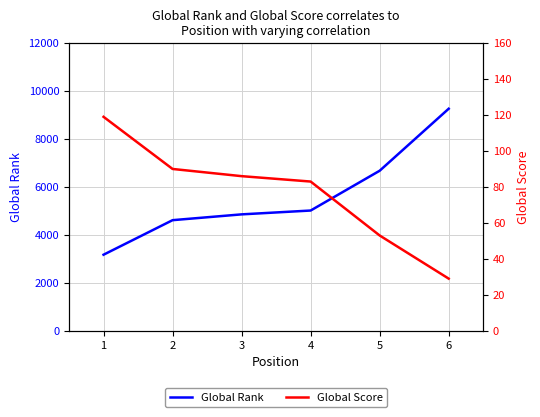

Is this an area chart (filled region under the line)?

No